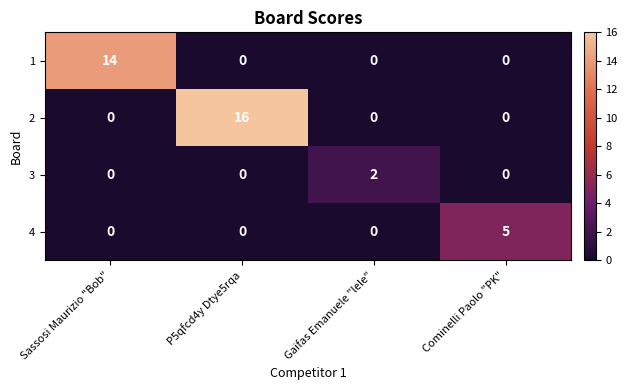

How many distinct data groups are displayed?

4